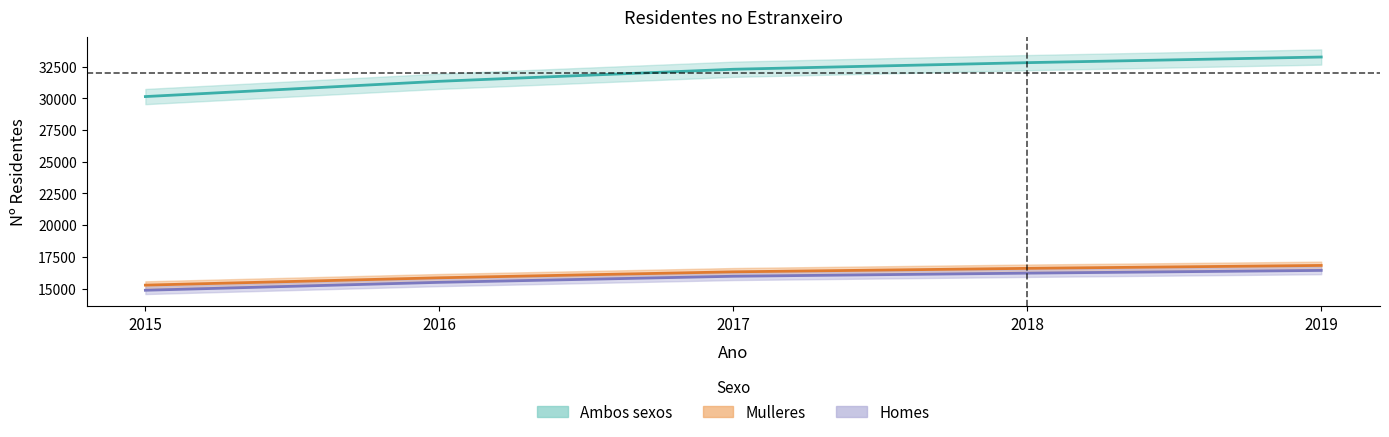

Reading right to left, list all the values displayed in this chart.

Homes: 16434	16219	15973	15494	14869
Mulleres: 16826	16597	16322	15852	15273
Ambos sexos: 33260	32816	32295	31346	30142